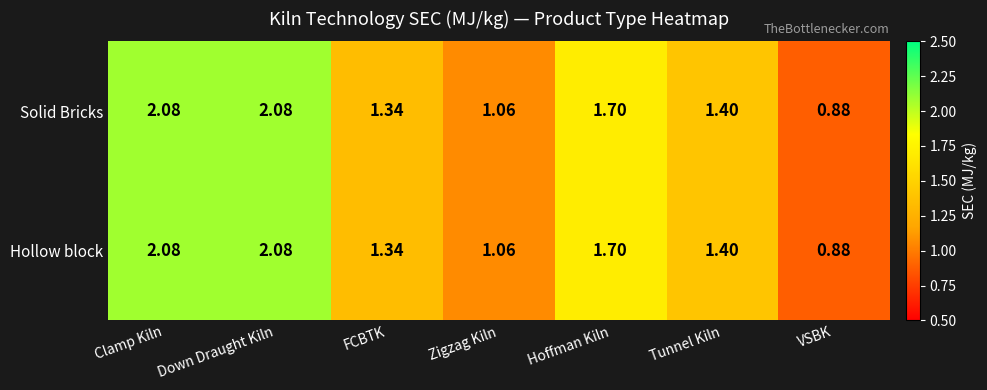

Count the number of data series in this chart.

2